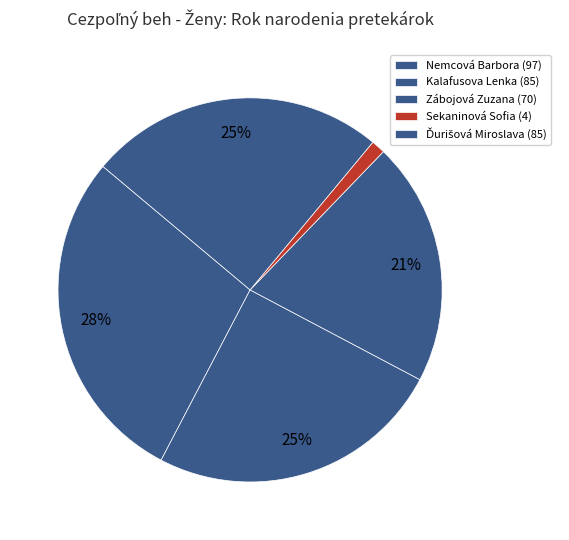

Between Sekaninová Sofia and Zábojová Zuzana, which is larger?

Zábojová Zuzana